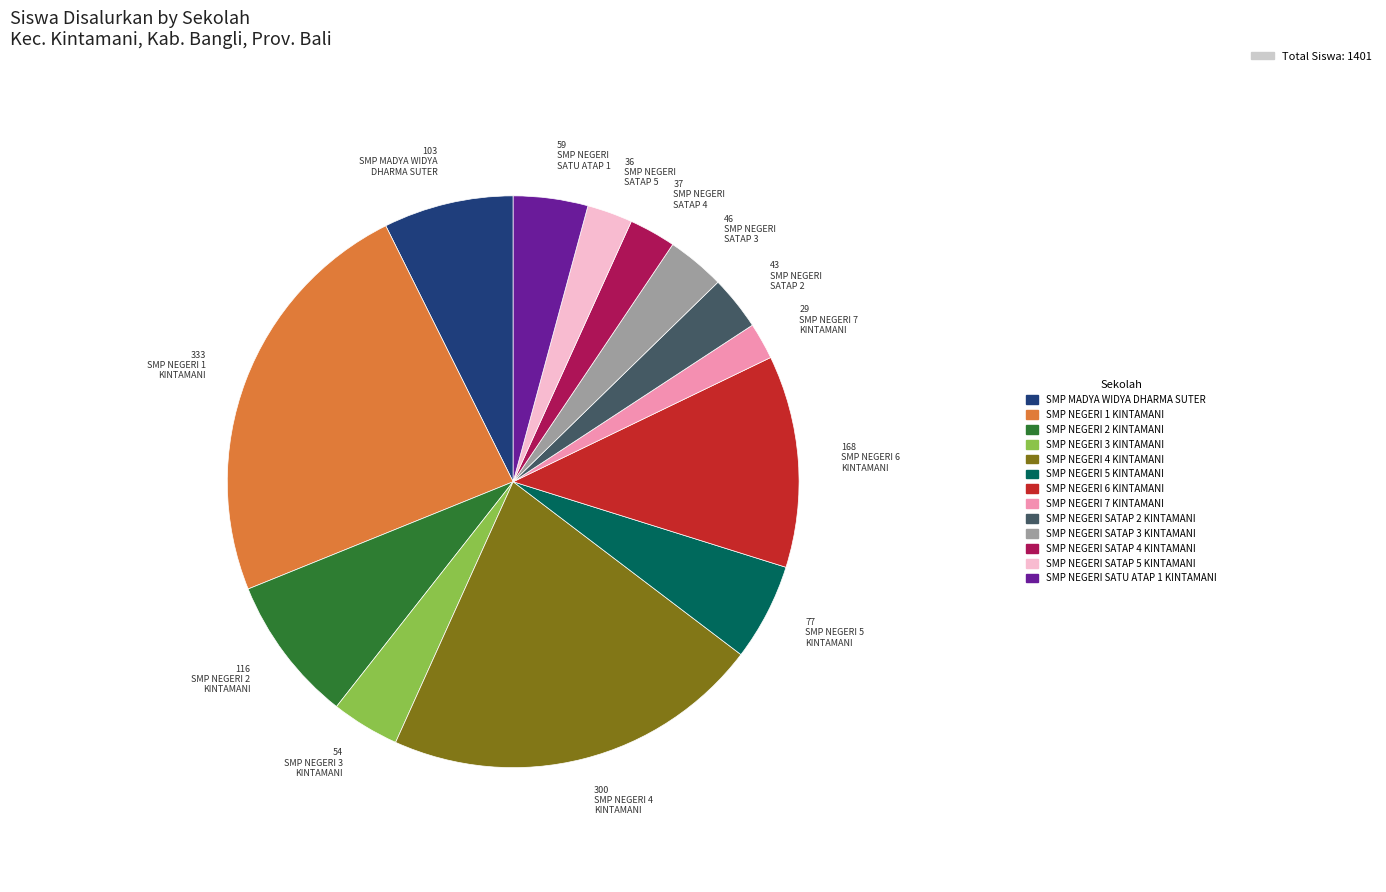

Is there any slice that represents more than half of the pie?

No